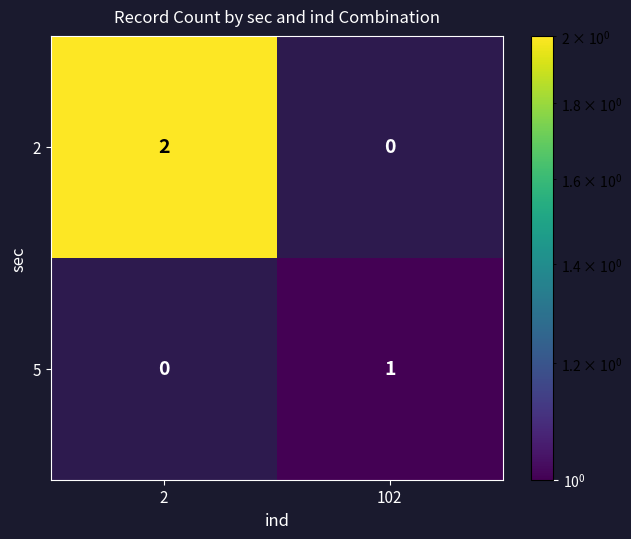

True or false: 5 has a value of 1 at 102.

True